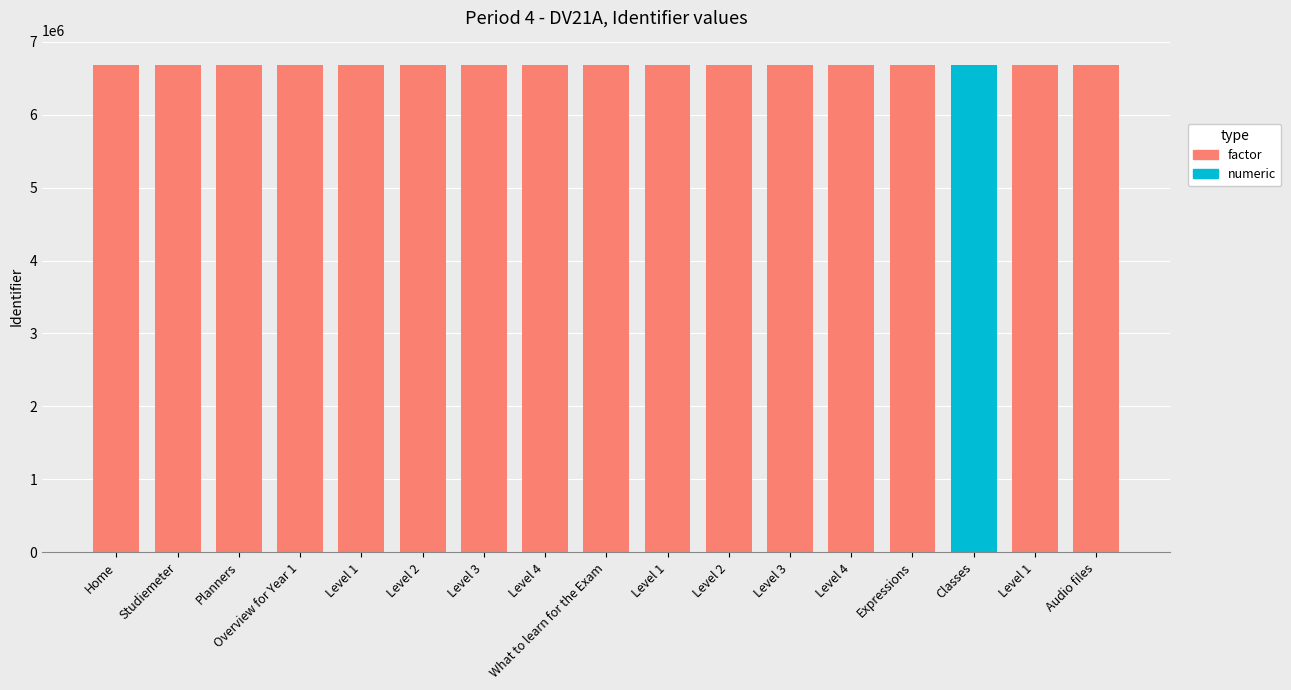

What is the difference between the values at Level 2 and Audio files?

39